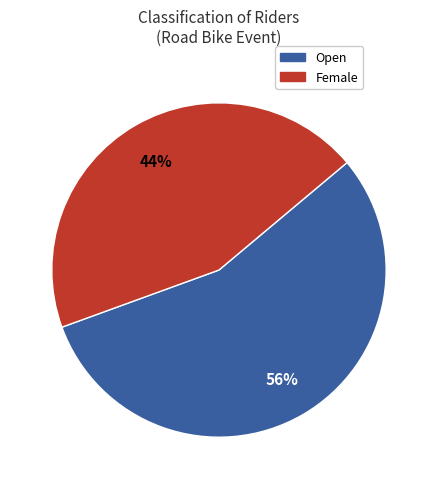

Between Female and Open, which is larger?

Open